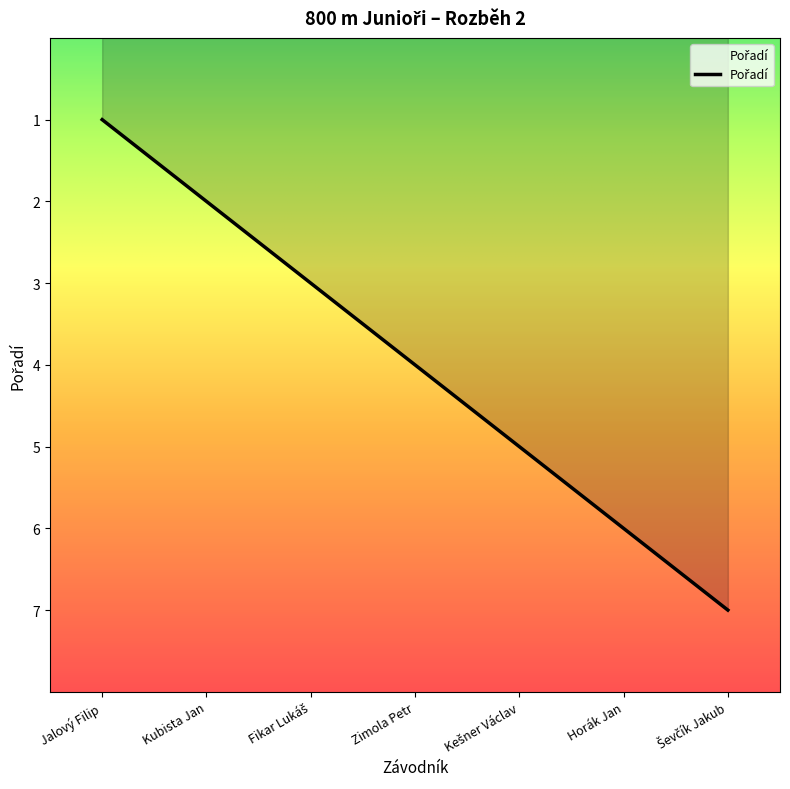

What is the difference between the second highest and minimum values?

5